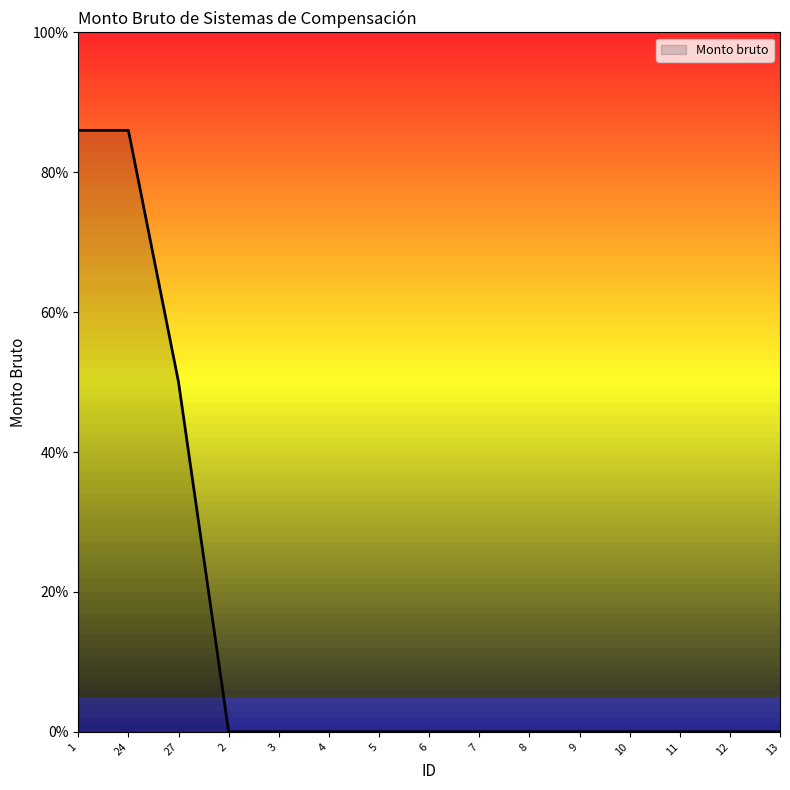

Is this an area chart (filled region under the line)?

Yes